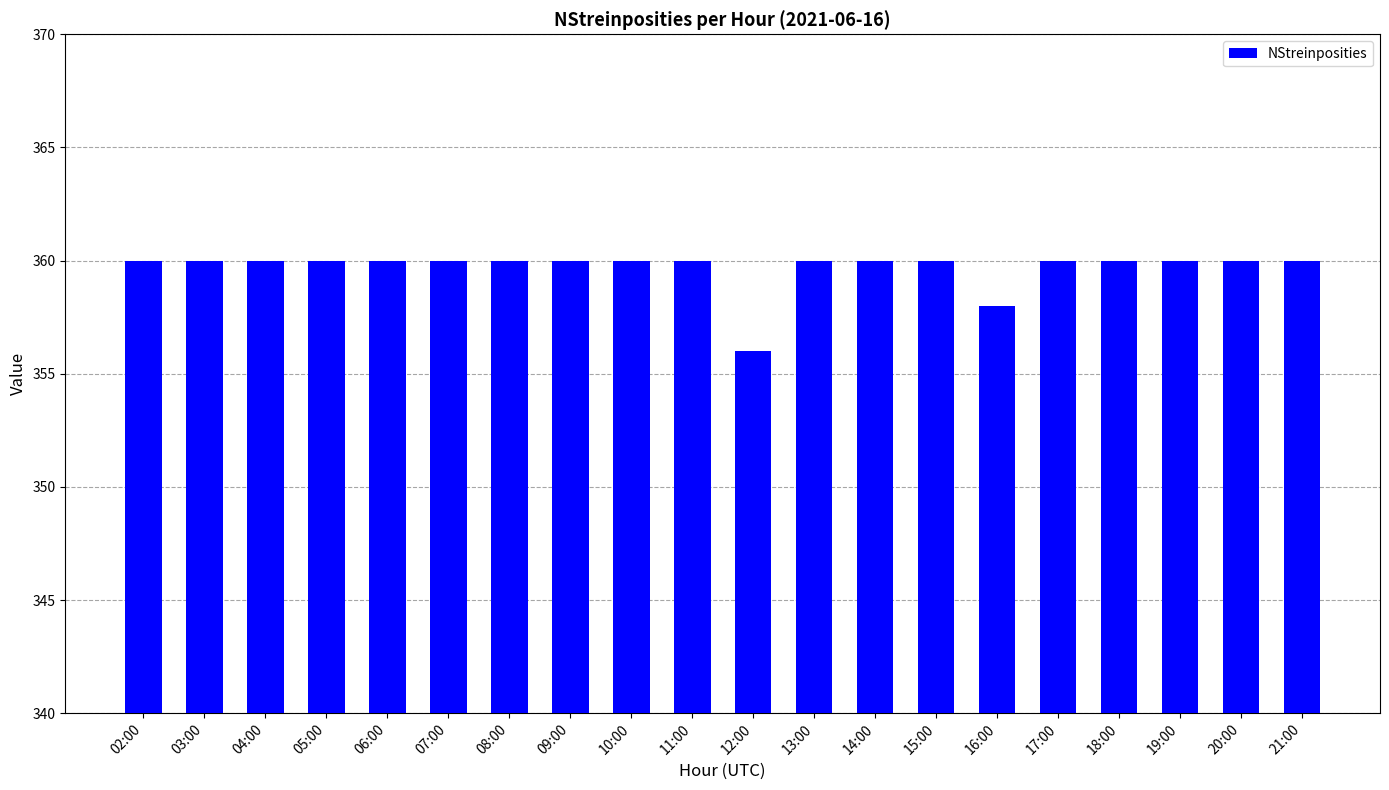

What is the label of the 12th bar from the left?

13:00